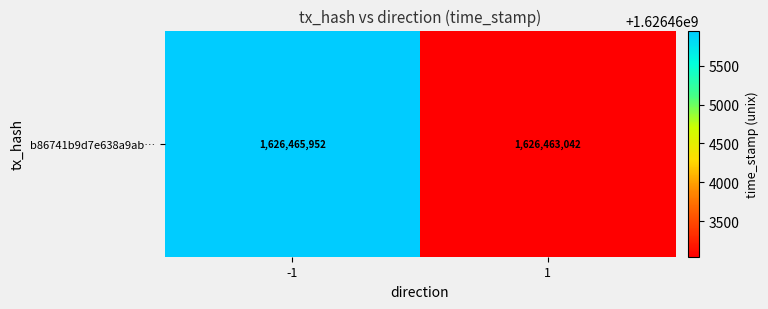

What is the approximate value at -1?

1626465952